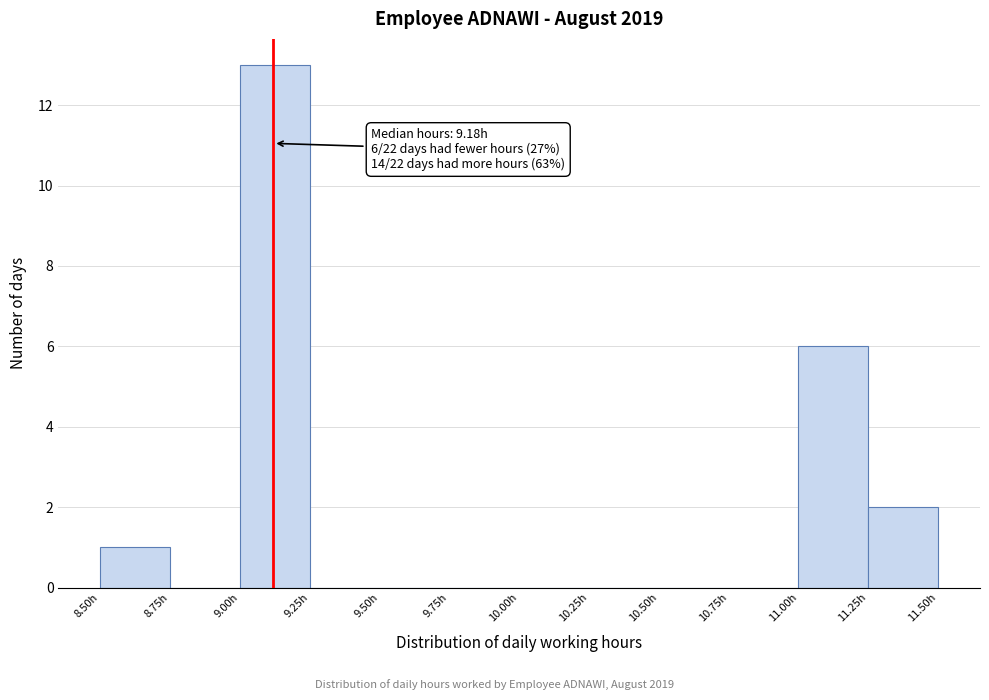

Over which range of the x-axis is the bar tallest?

9.00 to 9.25